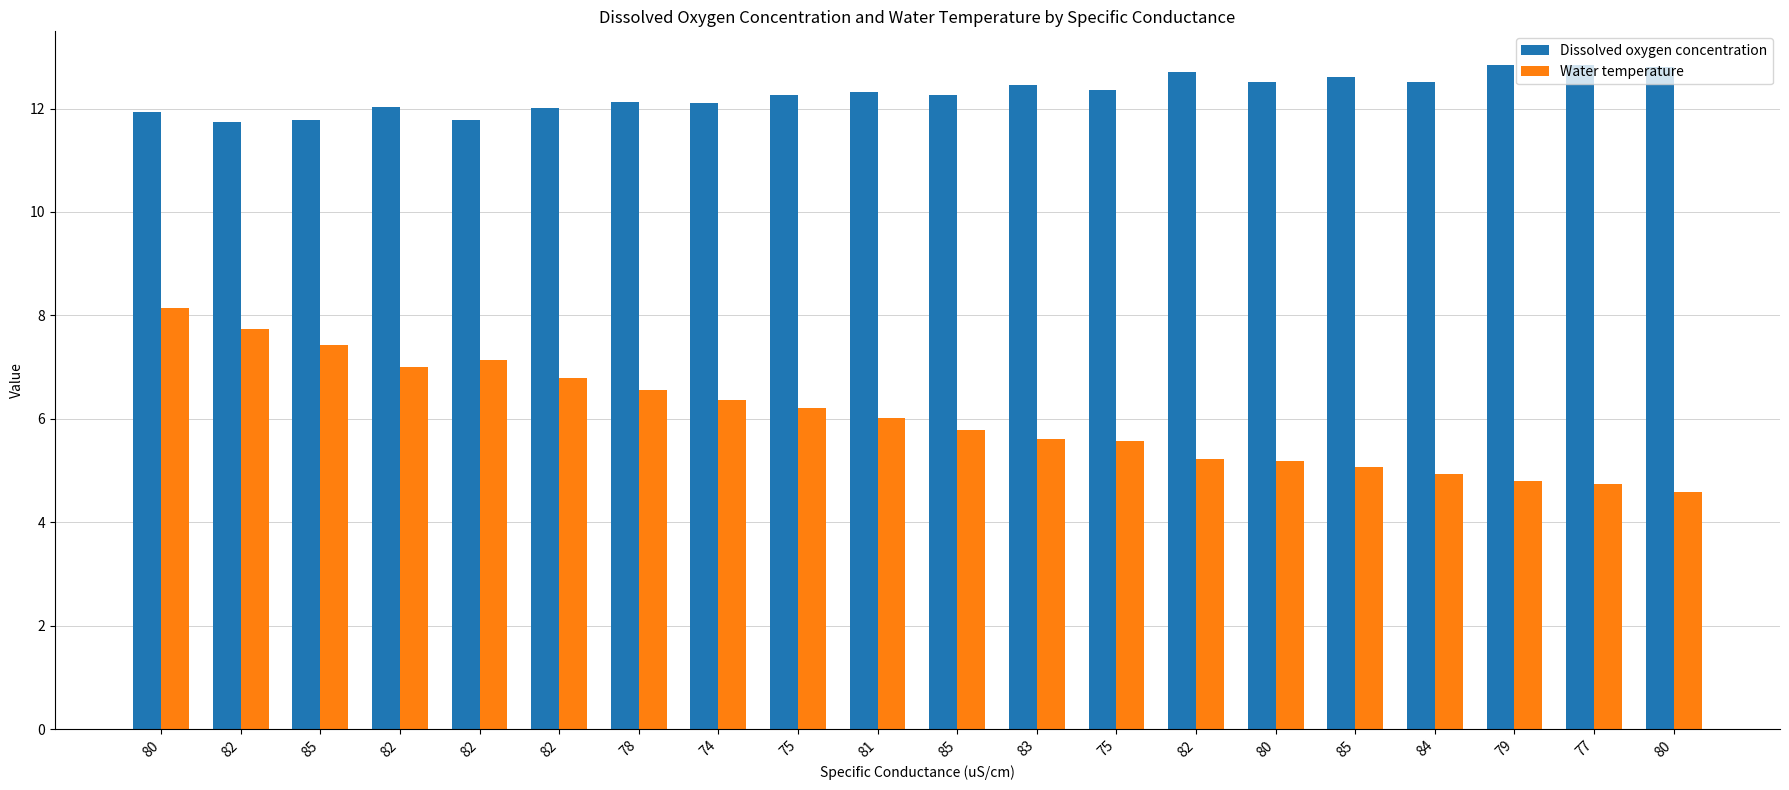

At which label is Dissolved oxygen concentration closest to 12?

82